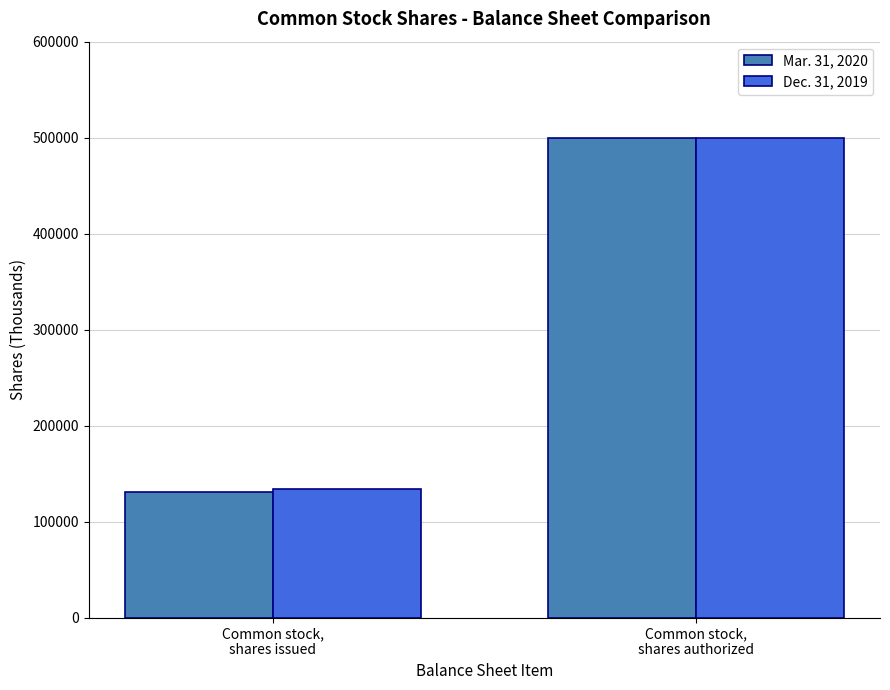

At how many categories does at least one series exceed 465356?

1